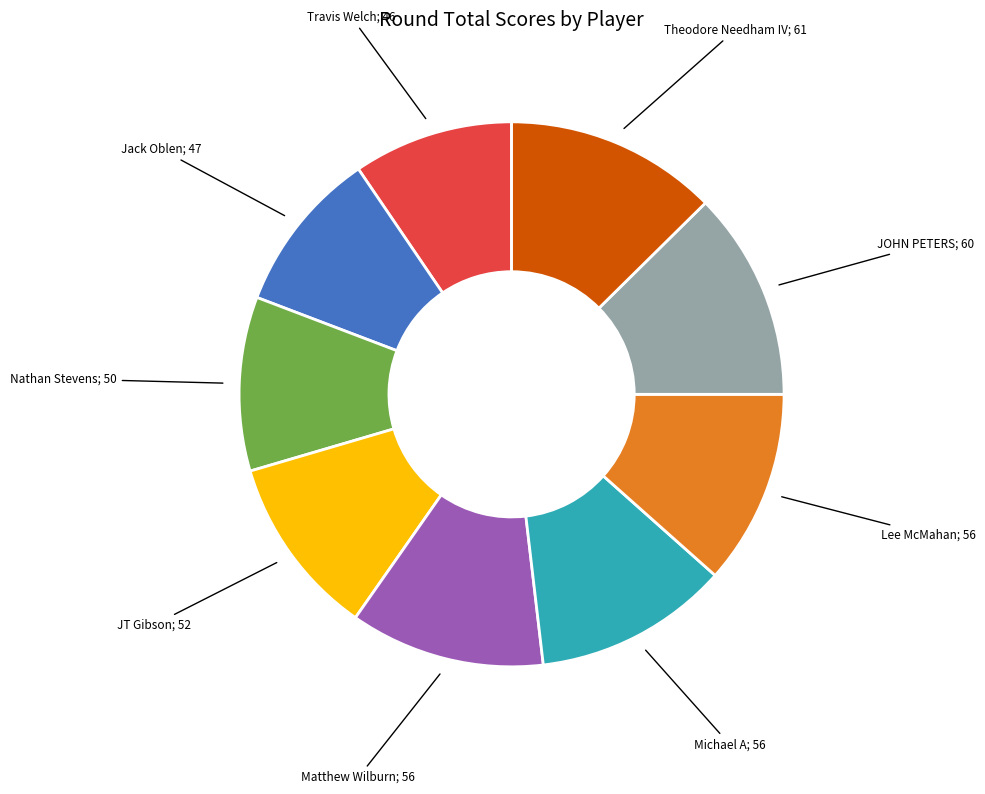

How many slices are in this pie chart?

9